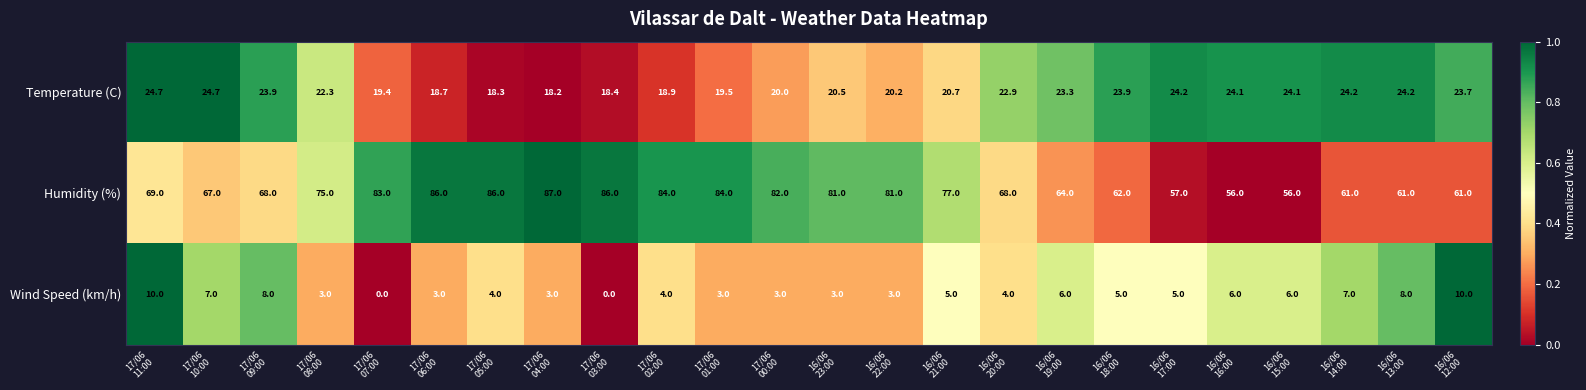

Rank the series by their maximum value, from highest to lowest.

Humidity (%), Temperature (C), Wind Speed (km/h)